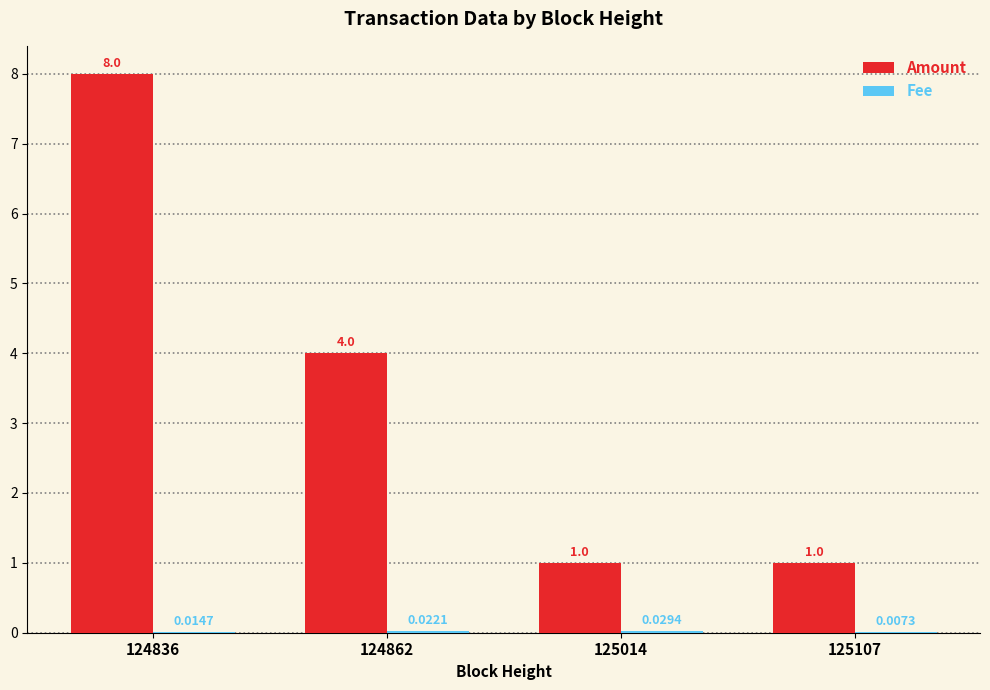

What is the greatest value displayed?

8.0